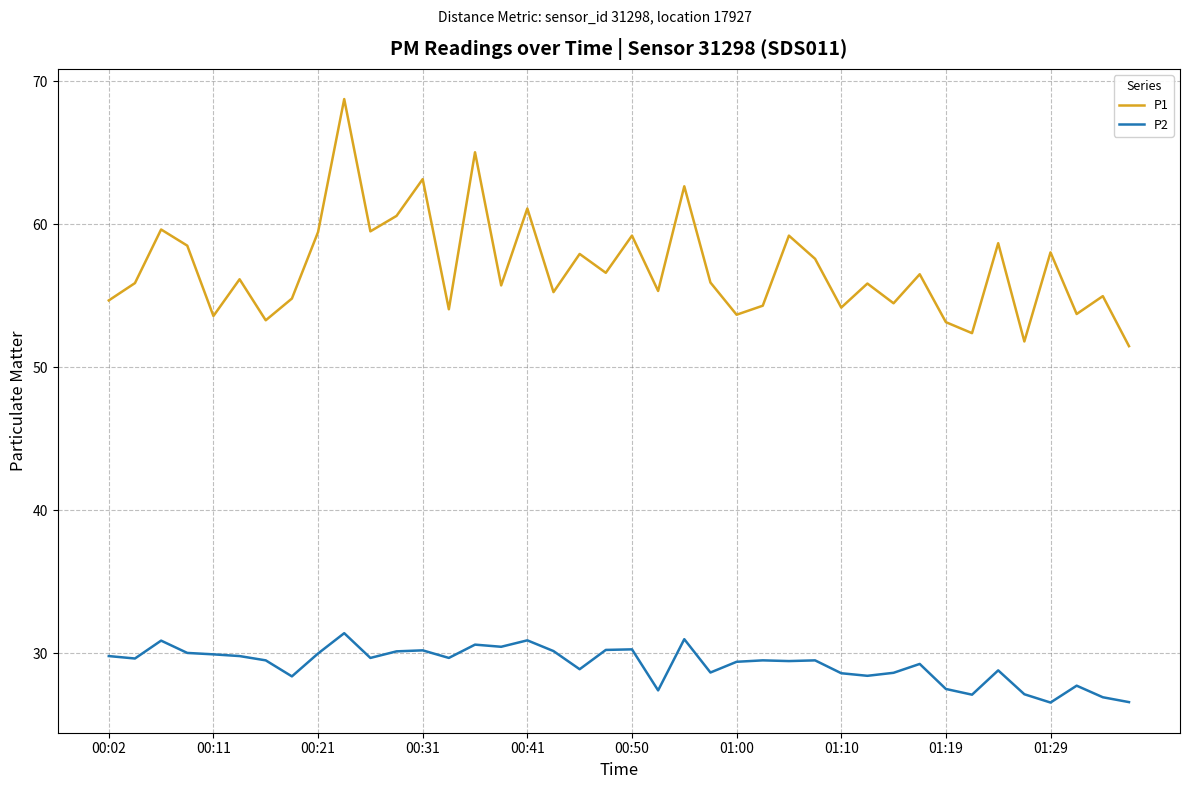

Which series has the widest spread of values?

P1